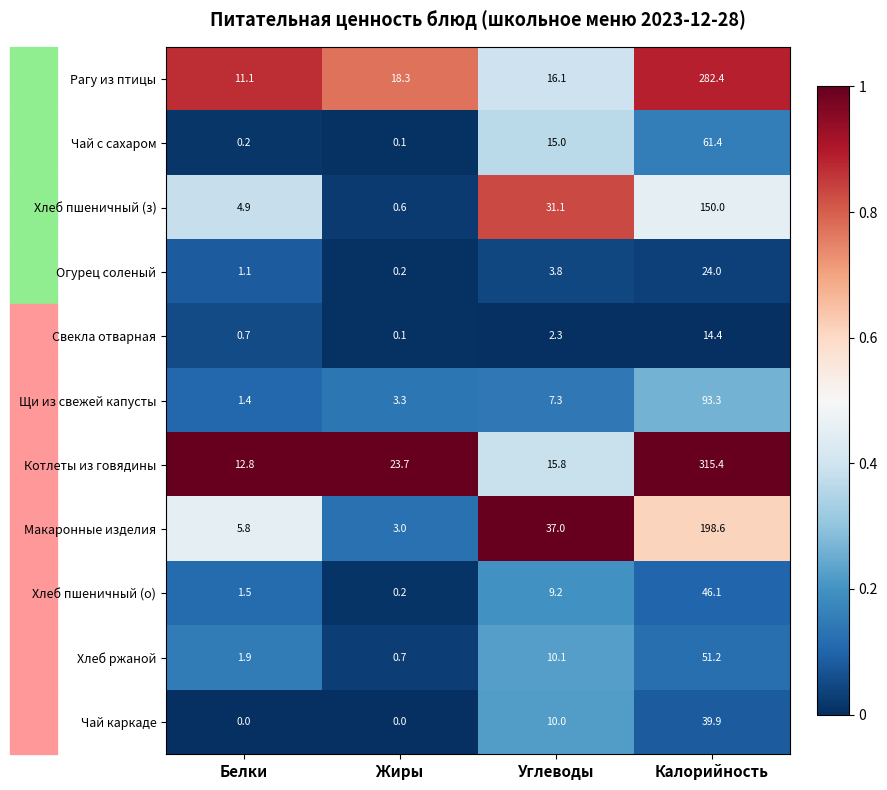

What is the spread (max minus min) of values at Белки?

12.8